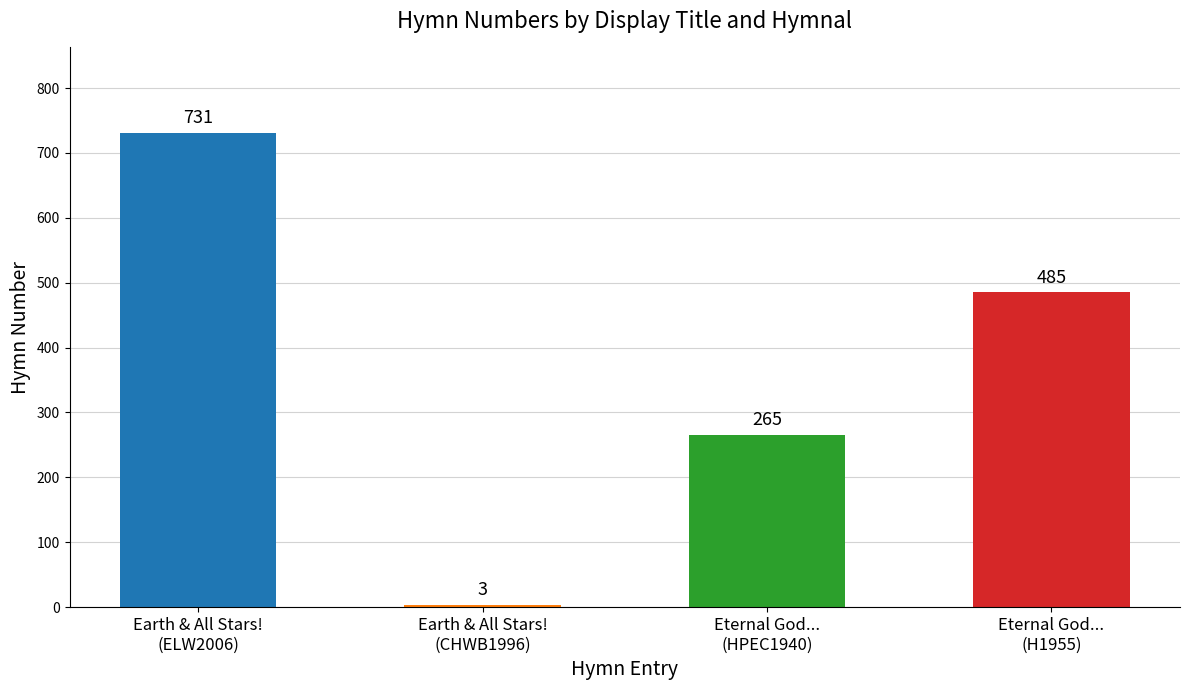

List the labels in order of value, smallest first.

Earth & All Stars!
(CHWB1996), Eternal God...
(HPEC1940), Eternal God...
(H1955), Earth & All Stars!
(ELW2006)